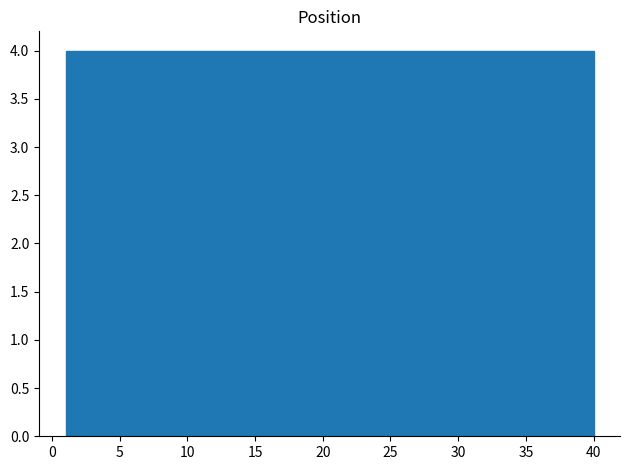

Reading left to right, list every bar in this chart as the range it spans on the x-axis followed by its height. Neither the bar edges nor the heights are printed on the chart, so give them approximately, as read against the axes.

1.0 to 4.9: 4
4.9 to 8.8: 4
8.8 to 12.7: 4
12.7 to 16.6: 4
16.6 to 20.5: 4
20.5 to 24.4: 4
24.4 to 28.3: 4
28.3 to 32.2: 4
32.2 to 36.1: 4
36.1 to 40.0: 4